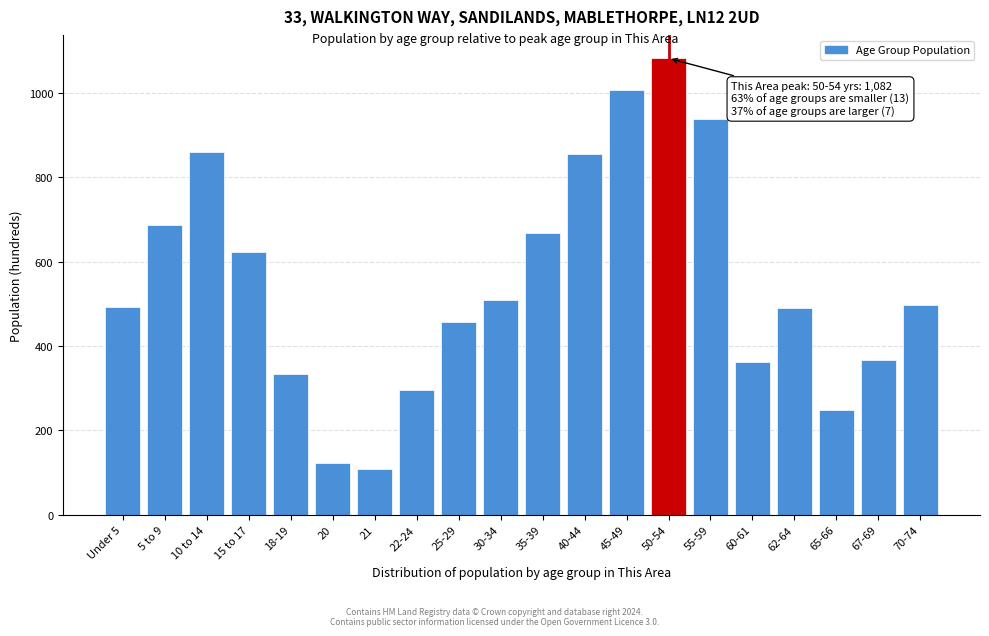

The value at 21 is 108. True or false?

True